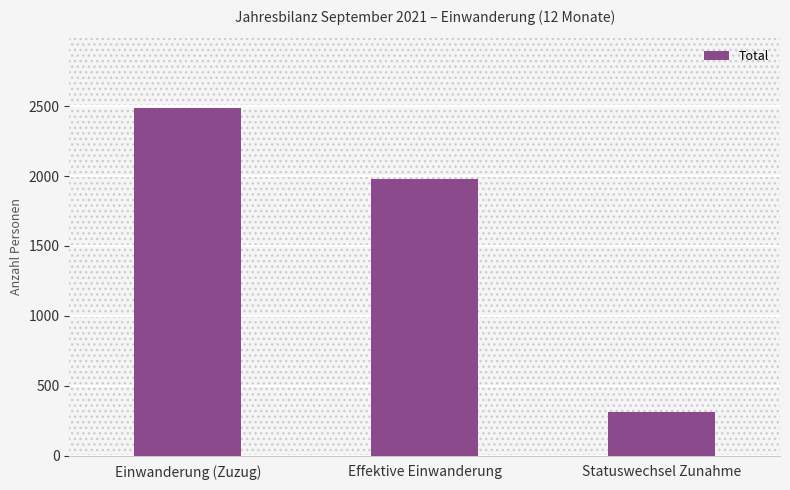

True or false: the data shows 995 at Einwanderung (Zuzug).

False